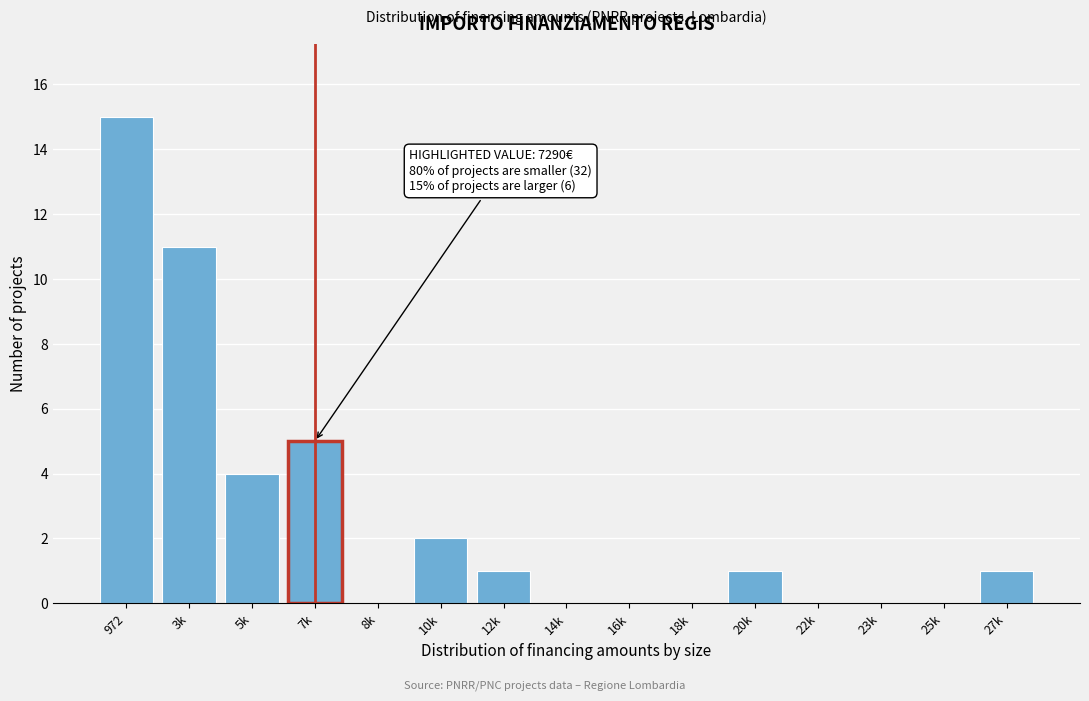

Reading left to right, list all the values displayed in this chart.

972=15	3k=11	5k=4	7k=5	8k=0	10k=2	12k=1	14k=0	16k=0	18k=0	20k=1	22k=0	23k=0	25k=0	27k=1